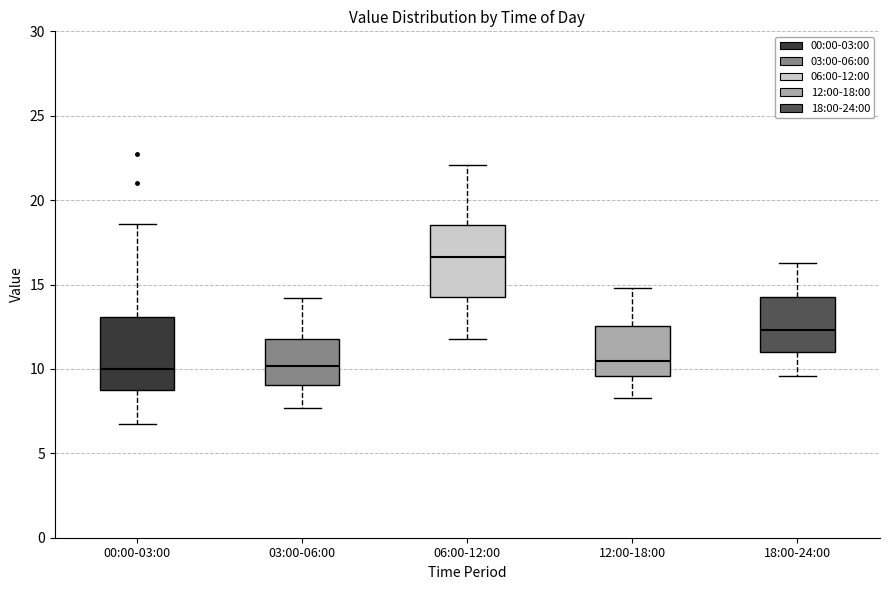

Reading left to right, transcribe this box plot: for each box, give where its median line is, the range the box spans, and where its two whiskers end, as read against the y-axis. The values are not printed on the chart, so give them approximately, as read against the axis.

00:00-03:00: median 10.0, box 8.5 to 13.0, whiskers 6.5 to 18.5
03:00-06:00: median 10.0, box 9.0 to 12.0, whiskers 7.5 to 14.0
06:00-12:00: median 16.5, box 14.5 to 18.5, whiskers 12.0 to 22.0
12:00-18:00: median 10.5, box 9.5 to 12.5, whiskers 8.5 to 15.0
18:00-24:00: median 12.5, box 11.0 to 14.5, whiskers 9.5 to 16.5